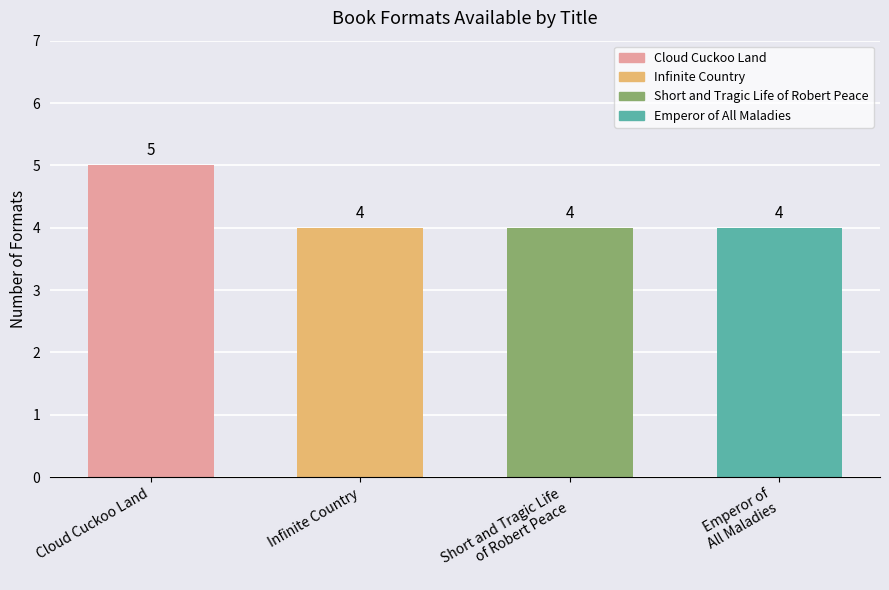

The value at Cloud Cuckoo Land is 5. True or false?

True